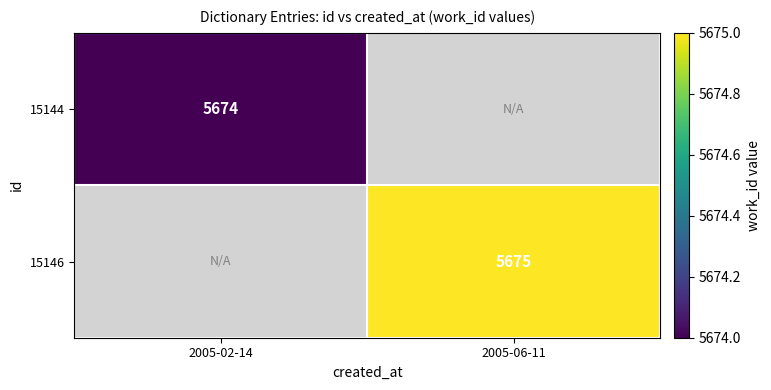

Is the value of 15146 at 2005-06-11 greater than the value of 15144 at 2005-02-14?

Yes